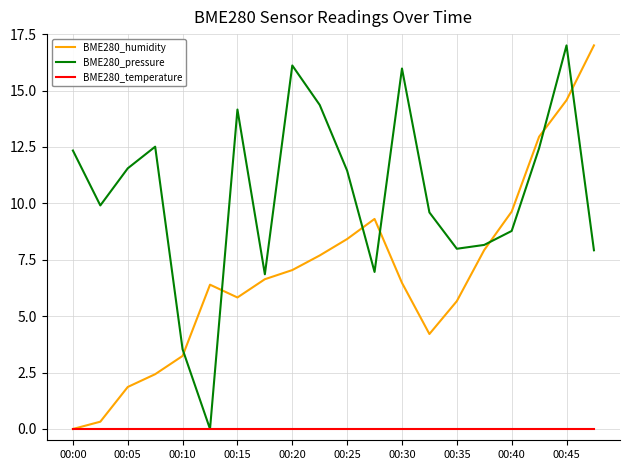

Rank the series by their average value, from lowest to highest.

BME280_temperature, BME280_humidity, BME280_pressure